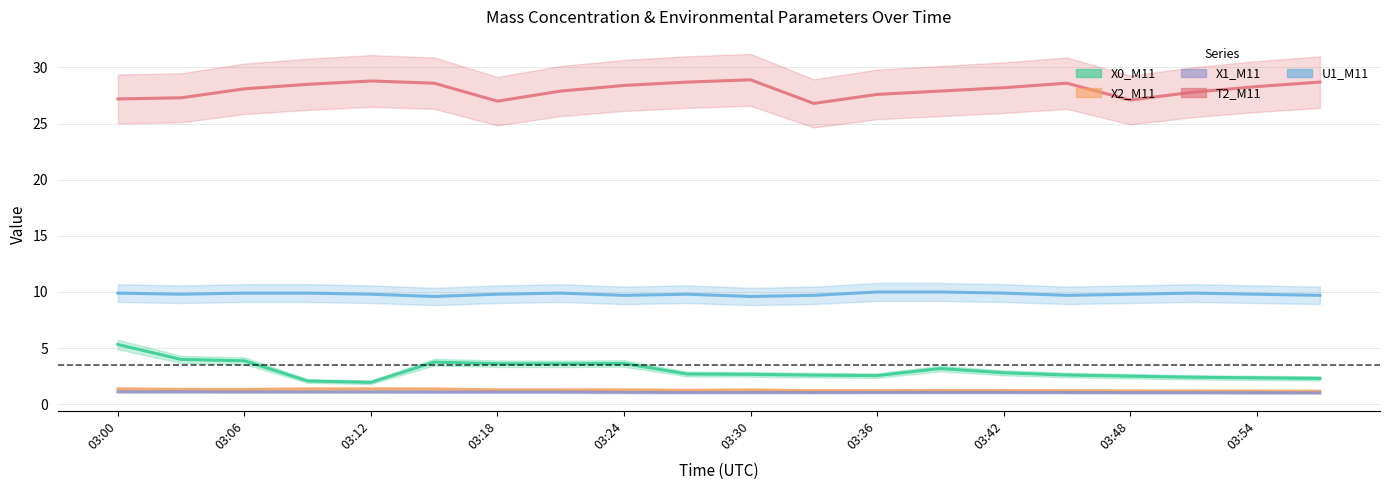

Is it true that X1_M11 equals 1.0 at 03:48?

True